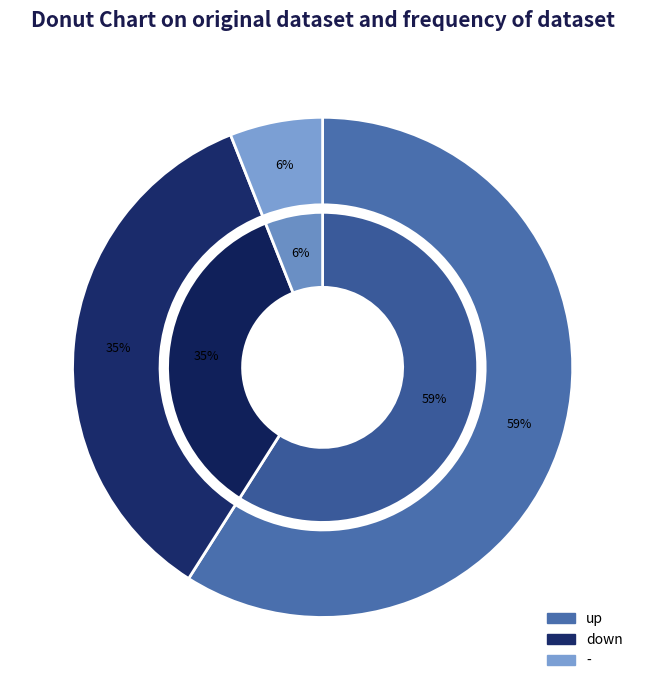

To the nearest percent, what is the difference between the down and - slice percentages?

29%